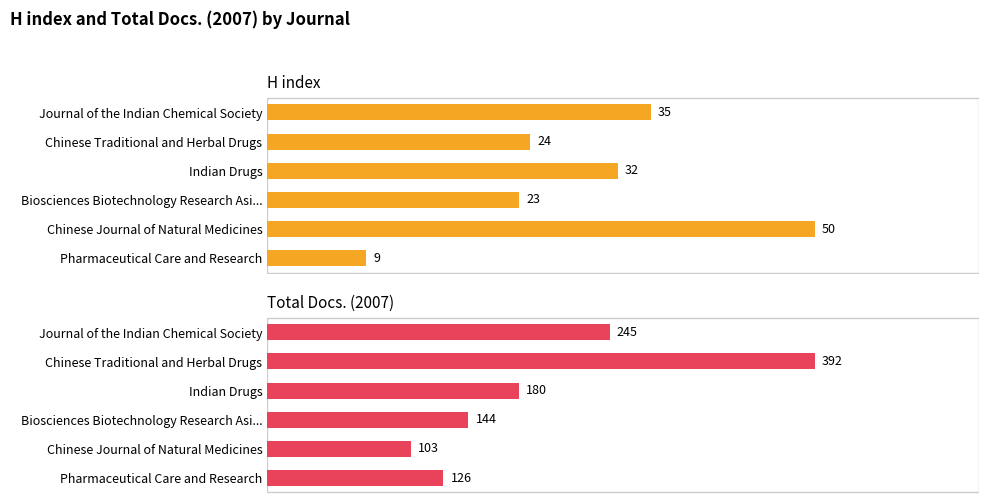

The value of Total Docs. (2007) at Chinese Journal of Natural Medicines is 146. True or false?

False